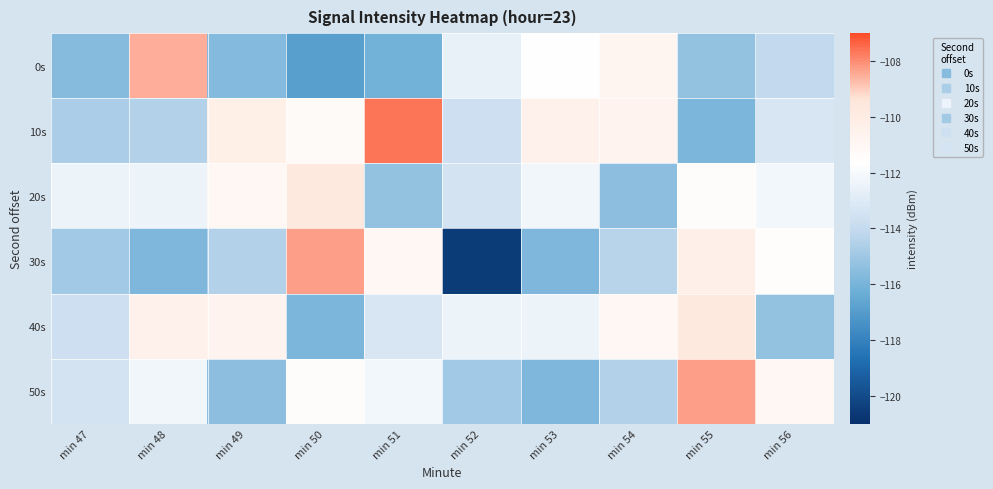

Reading left to right, extract all data points from this chart.

0s: min 47=-115.6	min 48=-108.5	min 49=-115.7	min 50=-116.9	min 51=-116.1	min 52=-112.6	min 53=-111.6	min 54=-110.8	min 55=-115.3	min 56=-114.1
10s: min 47=-114.7	min 48=-114.5	min 49=-110.3	min 50=-111.3	min 51=-107.6	min 52=-113.7	min 53=-110.5	min 54=-110.7	min 55=-115.9	min 56=-113.2
20s: min 47=-112.4	min 48=-112.5	min 49=-111.0	min 50=-109.8	min 51=-115.3	min 52=-113.4	min 53=-112.2	min 54=-115.4	min 55=-111.4	min 56=-112.2
30s: min 47=-114.9	min 48=-115.9	min 49=-114.5	min 50=-108.3	min 51=-111.0	min 52=-120.5	min 53=-115.8	min 54=-114.4	min 55=-110.4	min 56=-111.5
40s: min 47=-113.7	min 48=-110.5	min 49=-110.7	min 50=-115.9	min 51=-113.2	min 52=-112.4	min 53=-112.5	min 54=-111.0	min 55=-109.8	min 56=-115.3
50s: min 47=-113.4	min 48=-112.2	min 49=-115.4	min 50=-111.4	min 51=-112.2	min 52=-114.9	min 53=-115.9	min 54=-114.5	min 55=-108.3	min 56=-111.0